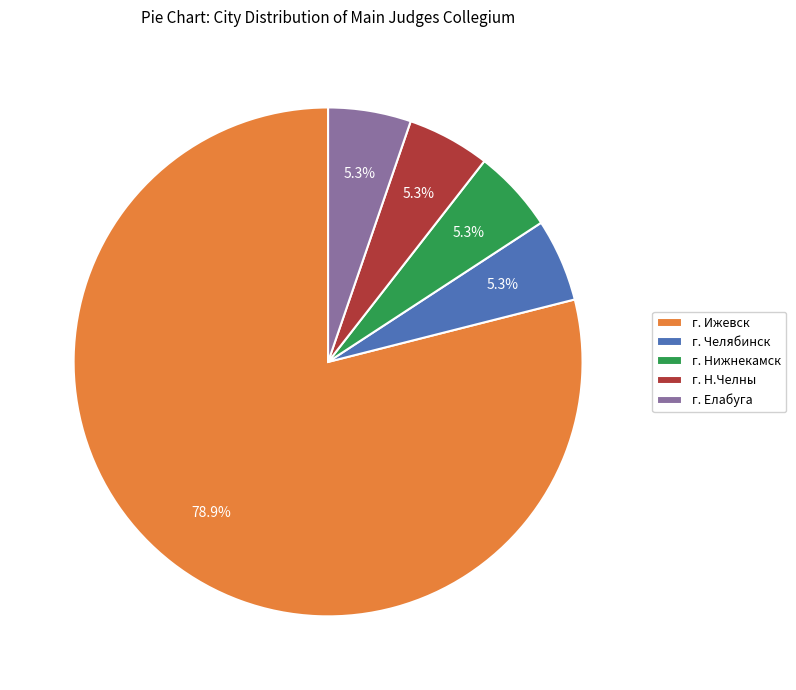

What is the ratio of the value at г. Нижнекамск to the value at г. Елабуга?

1.0